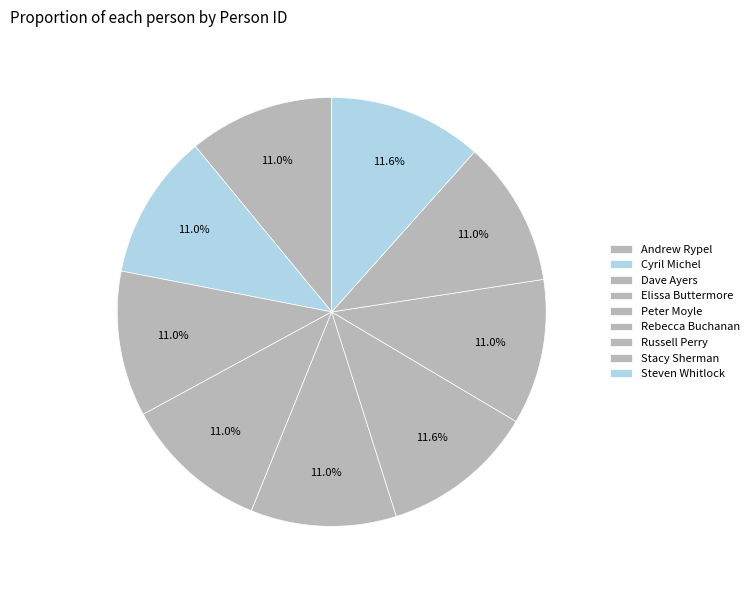

What percentage is the Russell Perry slice, to the nearest percent?

11%